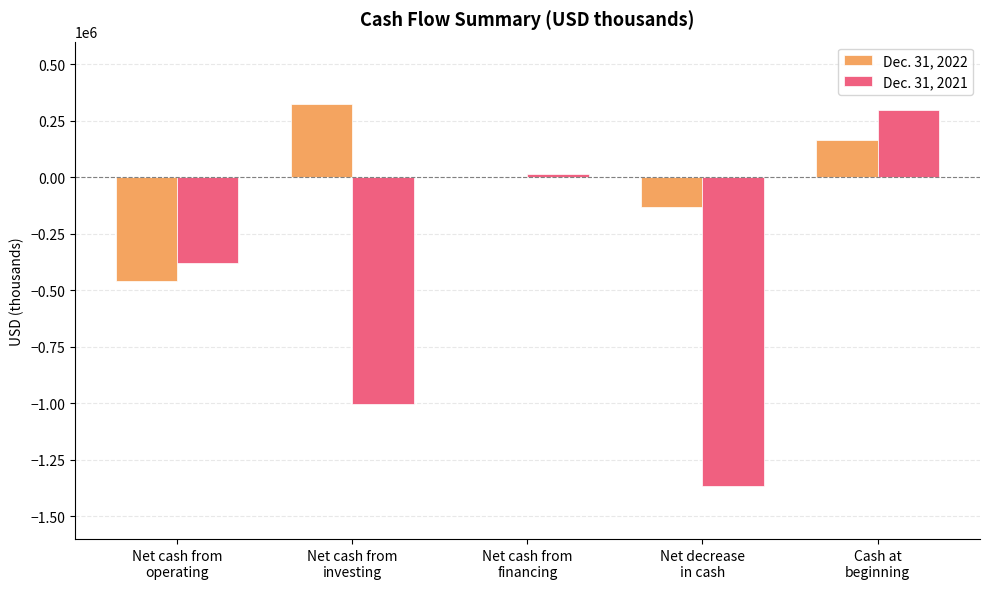

What is the maximum value shown in the chart?

325433